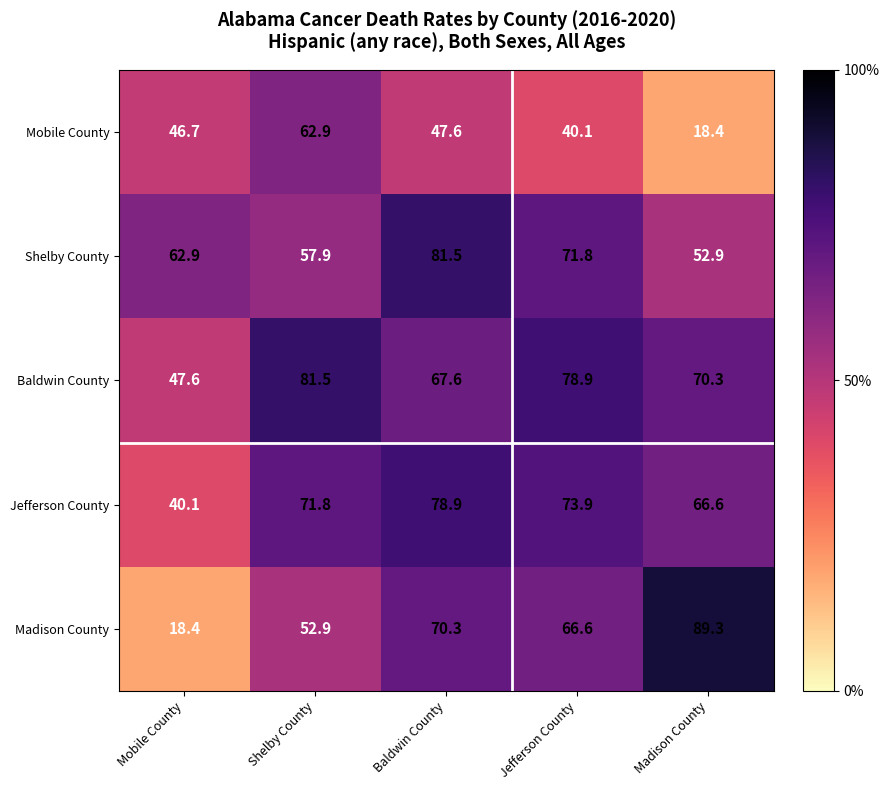

Which series has the largest total across all categories?

Baldwin County